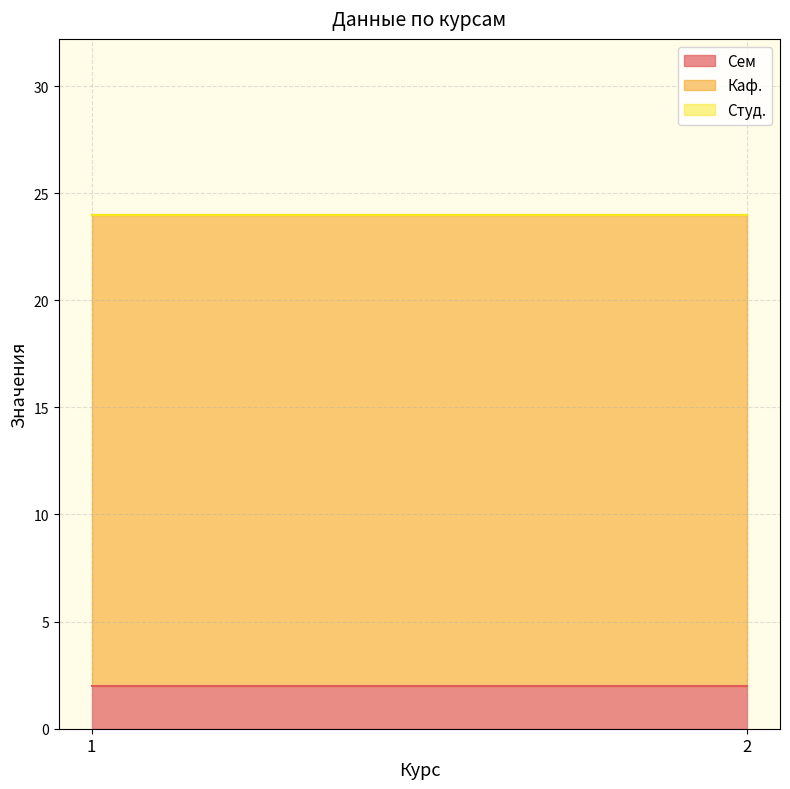

Reading right to left, transcribe all the data shown in this chart.

Сем: 2=2	1=2
Каф.: 2=22	1=22
Студ.: 2=0	1=0